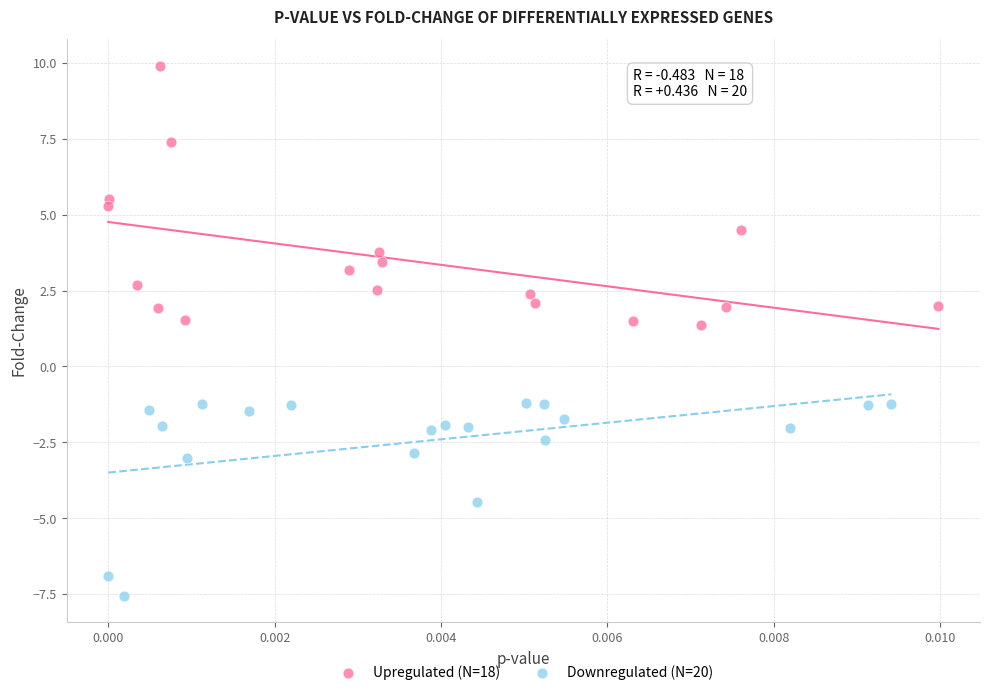

Which series has the widest spread of Y values?

Upregulated (N=18)